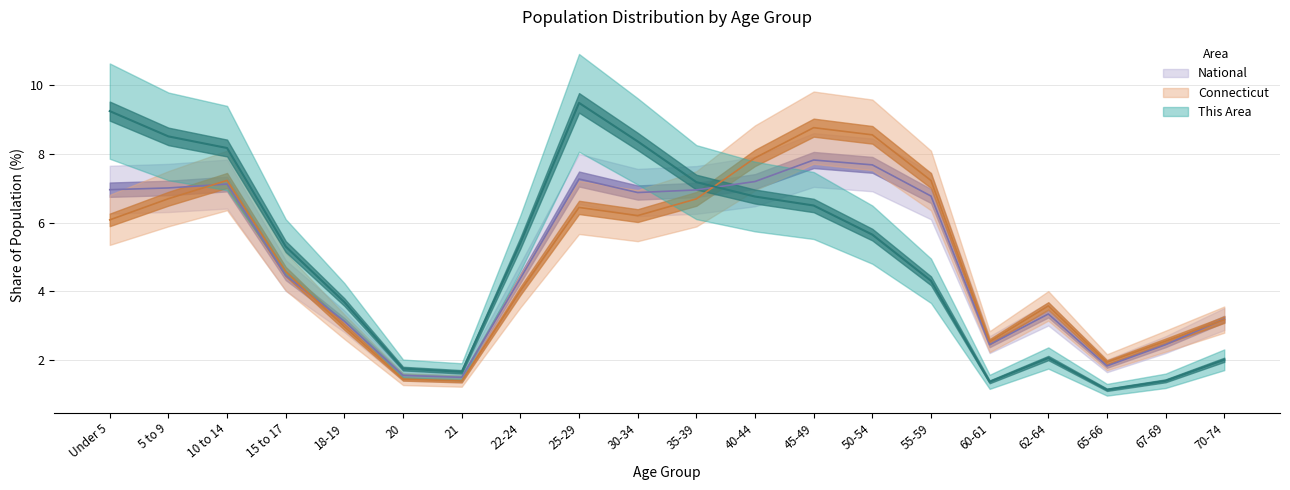

What is the label of the 17th point from the left?

62-64